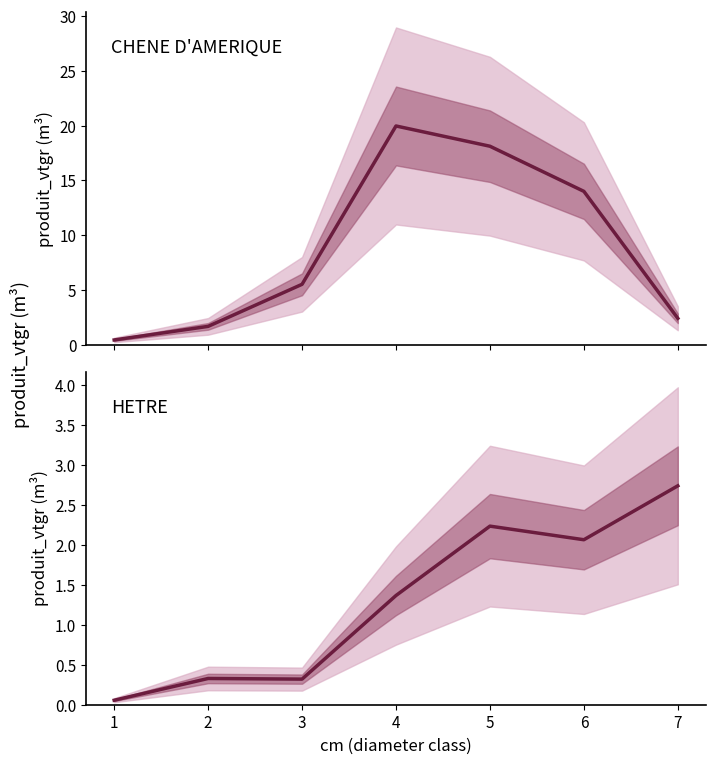

Where do HETRE and CHENE D'AMERIQUE first cross each other?

6 and 7